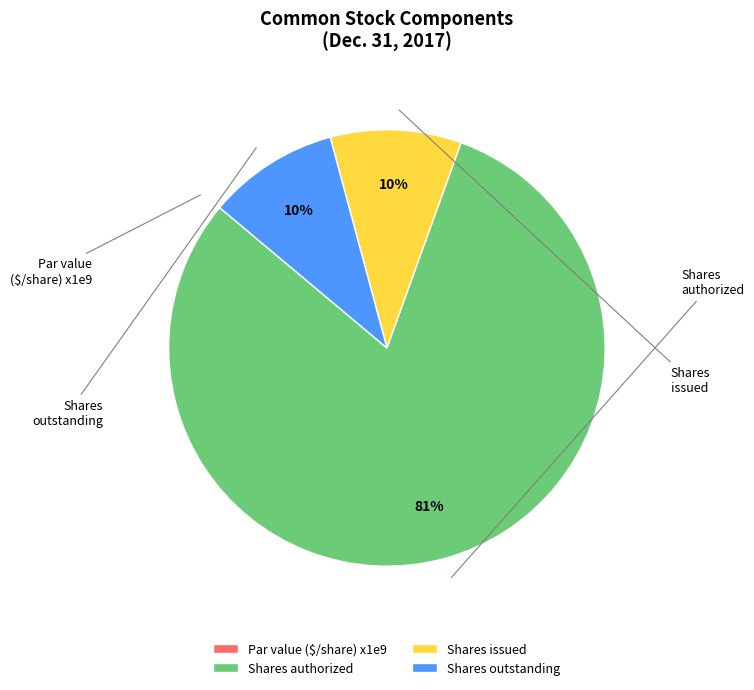

Which slice represents more than half of the pie?

Shares authorized